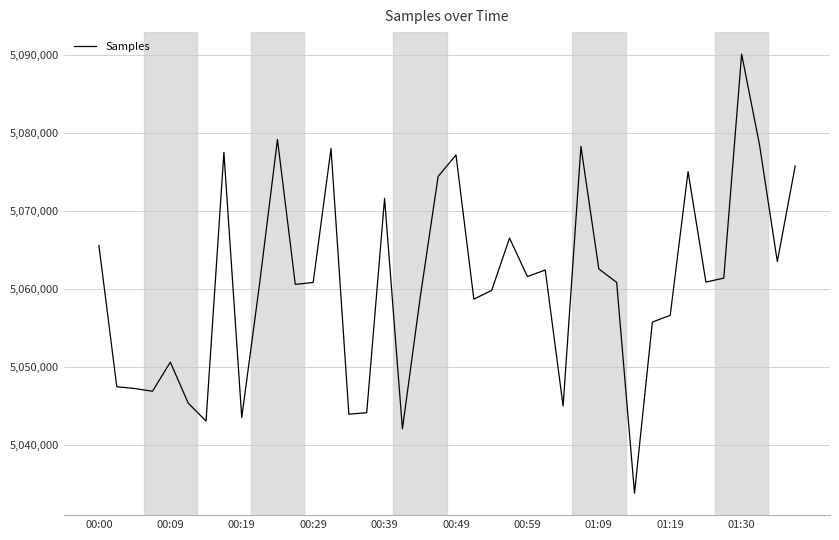

What is the difference between the maximum and minimum values?

56330